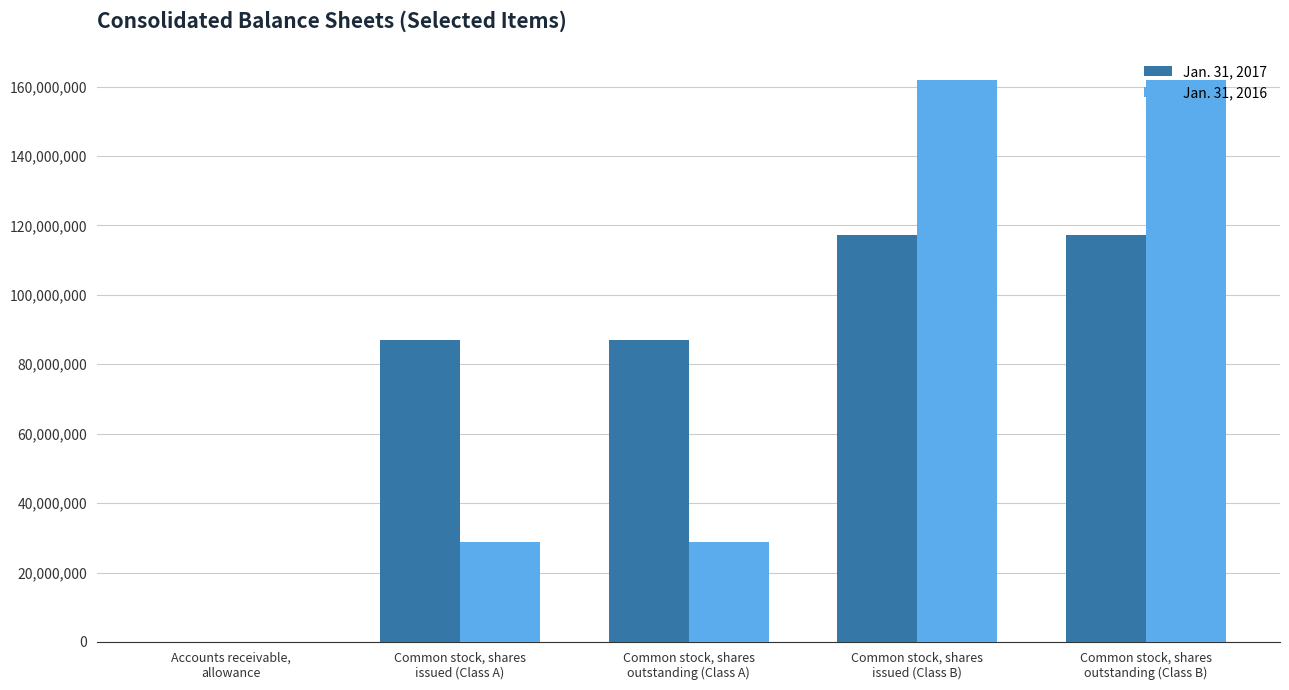

The value of Jan. 31, 2016 at Accounts receivable,
allowance is 595. True or false?

False